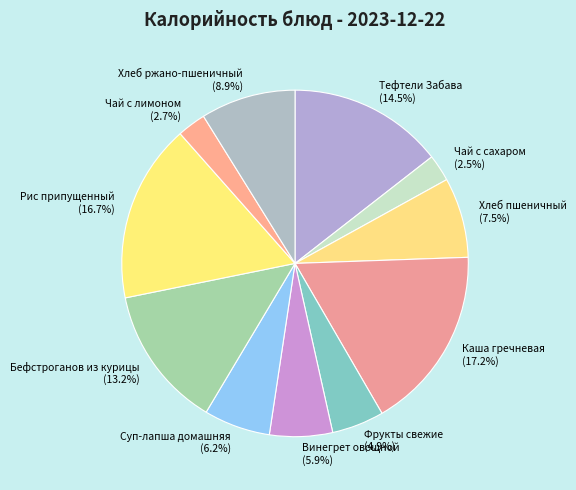

To the nearest percent, what is the difference between the Хлеб пшеничный and Винегрет овощной slice percentages?

2%